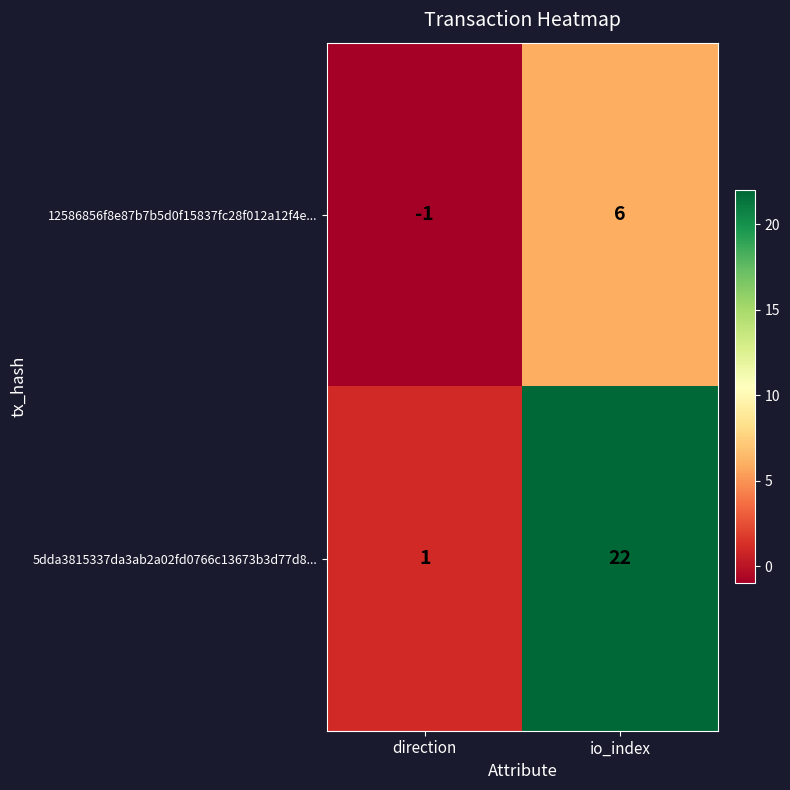

Read the 5dda3815337da3ab2a02fd0766c13673b3d77d8... value at io_index, to the nearest 10.

20